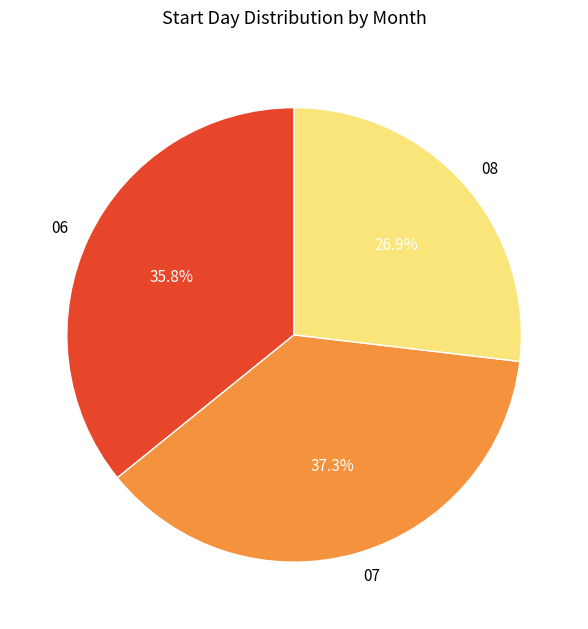

To the nearest percent, what percentage of the pie is 06?

36%